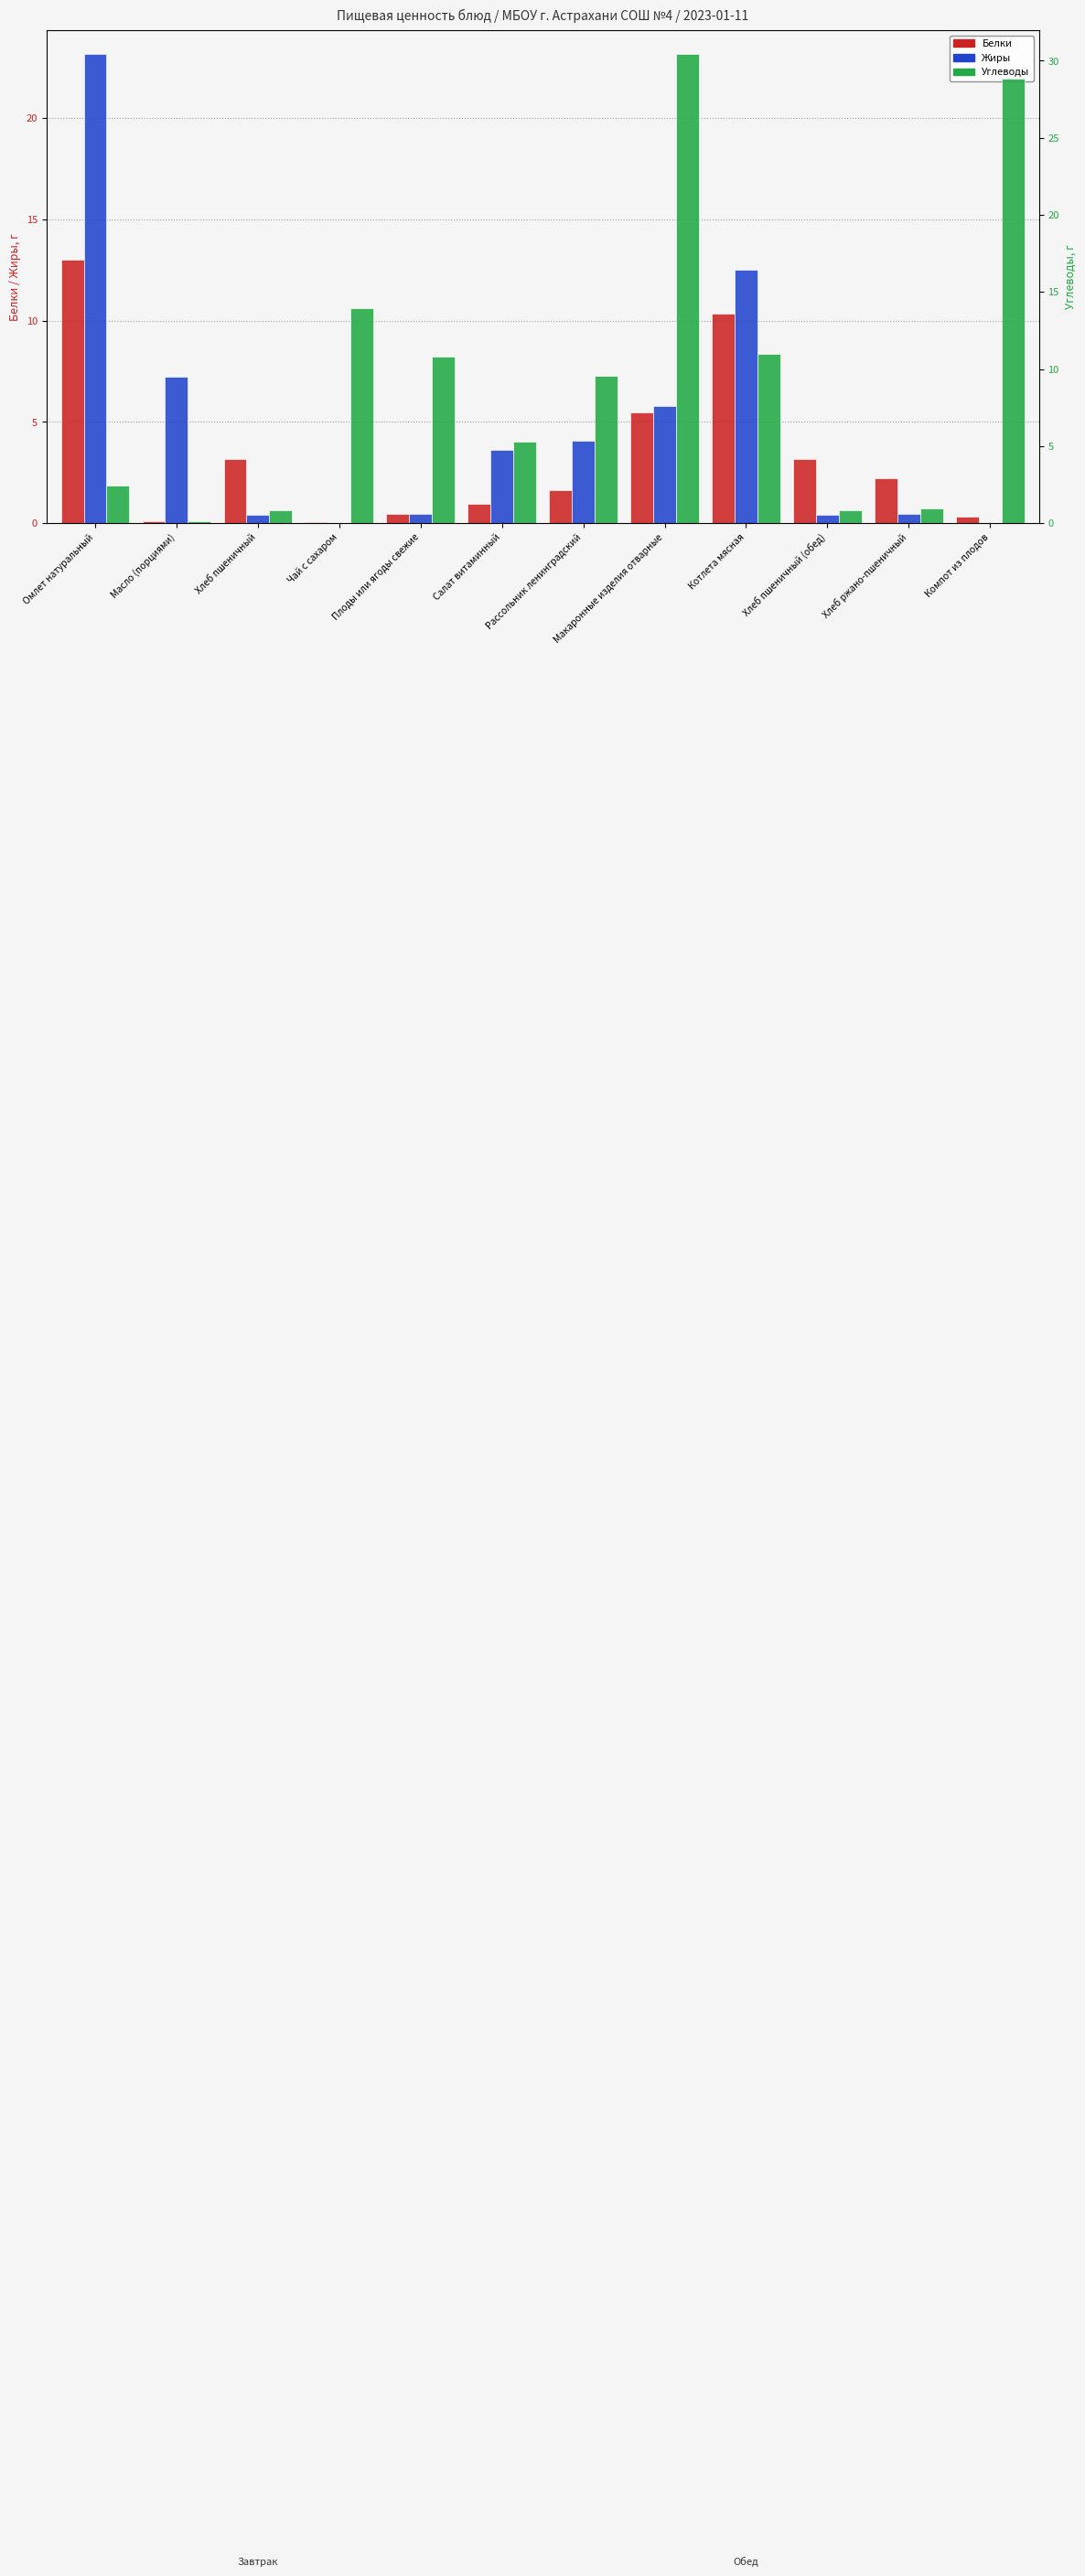

The Углеводы series shows 10.8 at Плоды или ягоды свежие. True or false?

True